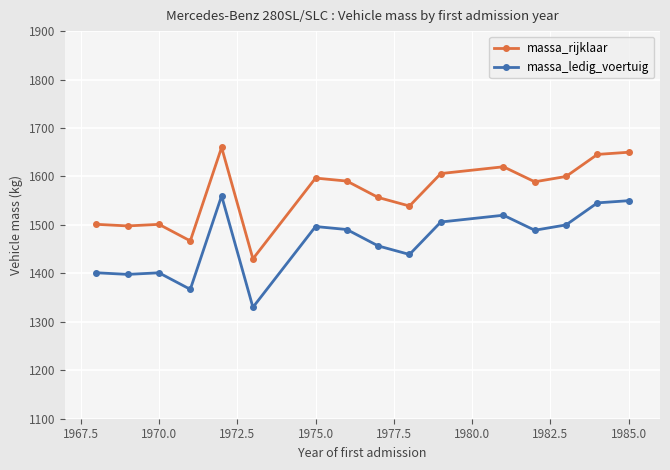

Which series has the largest total across all categories?

massa_rijklaar